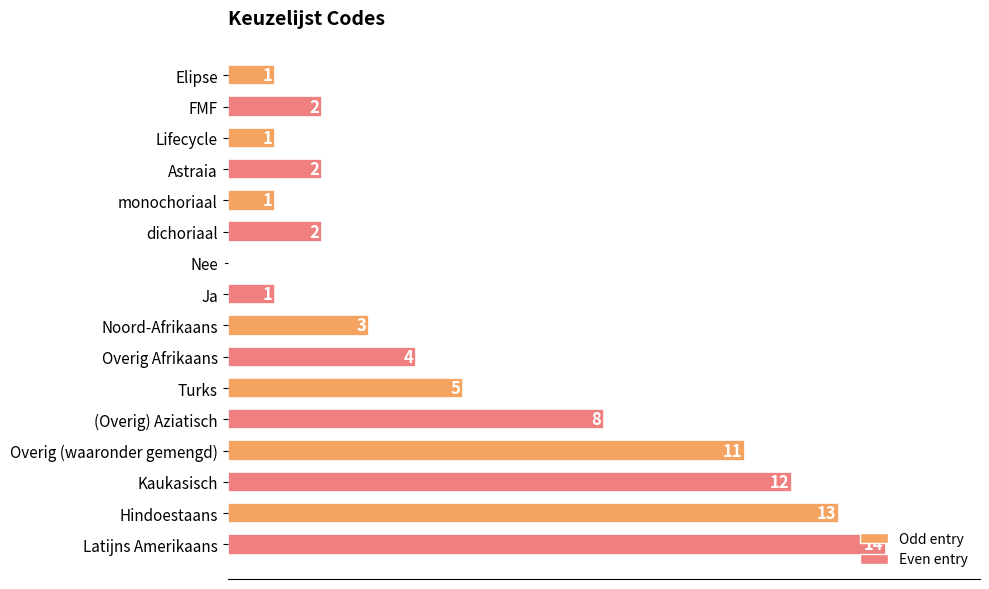

Read the value at Turks, to the nearest 5.

5